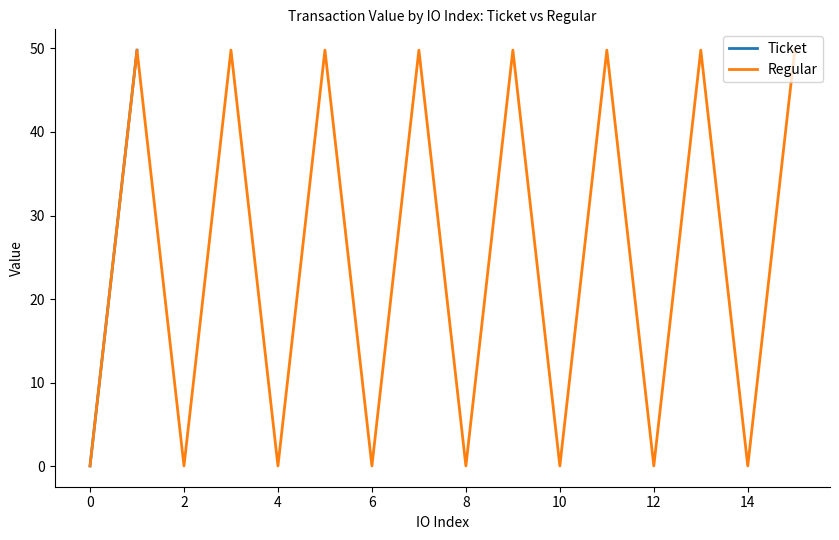

How many intersections are there between Regular and Ticket?

1